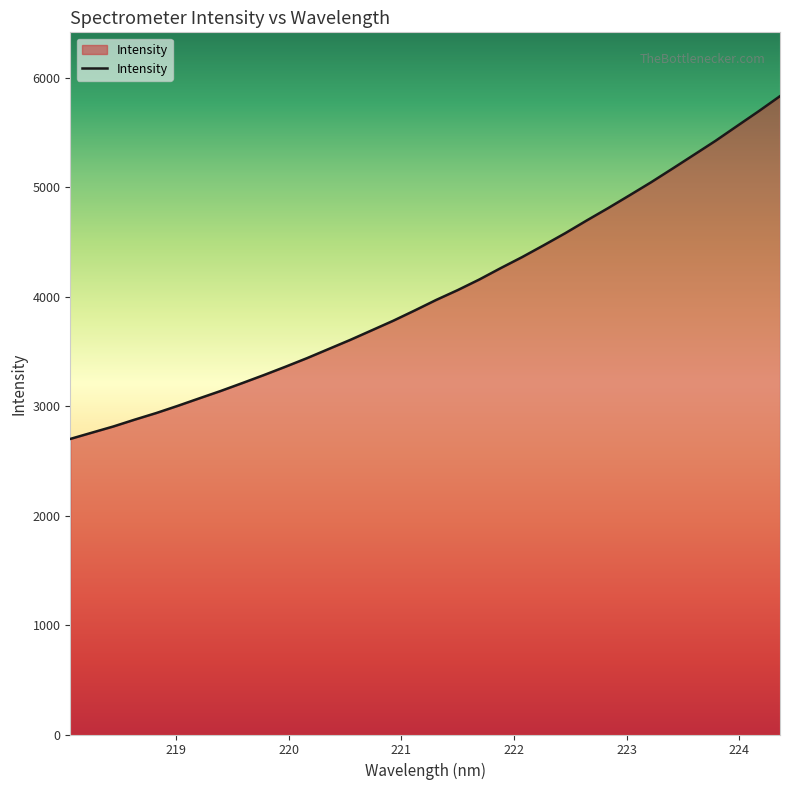

What is the minimum value shown in the chart?

2699.7